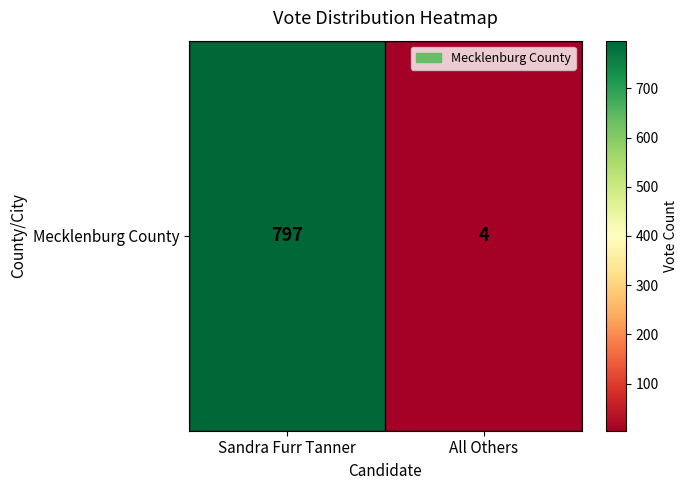

What is the change in value from Sandra Furr Tanner to All Others?

-793